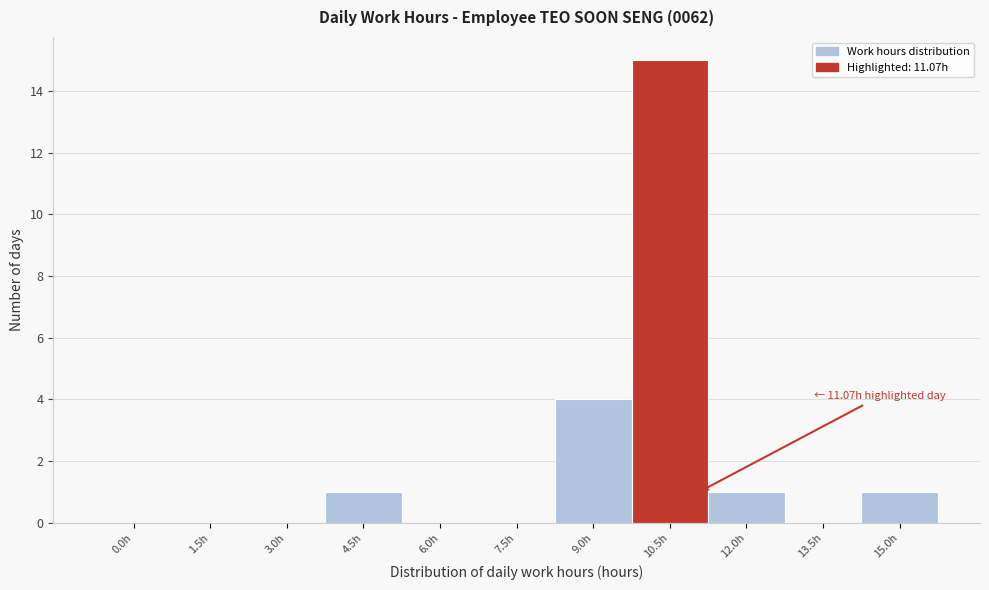

Reading left to right, list all the values displayed in this chart.

0.0h=0	1.5h=0	3.0h=0	4.5h=1	6.0h=0	7.5h=0	9.0h=4	10.5h=15	12.0h=1	13.5h=0	15.0h=1